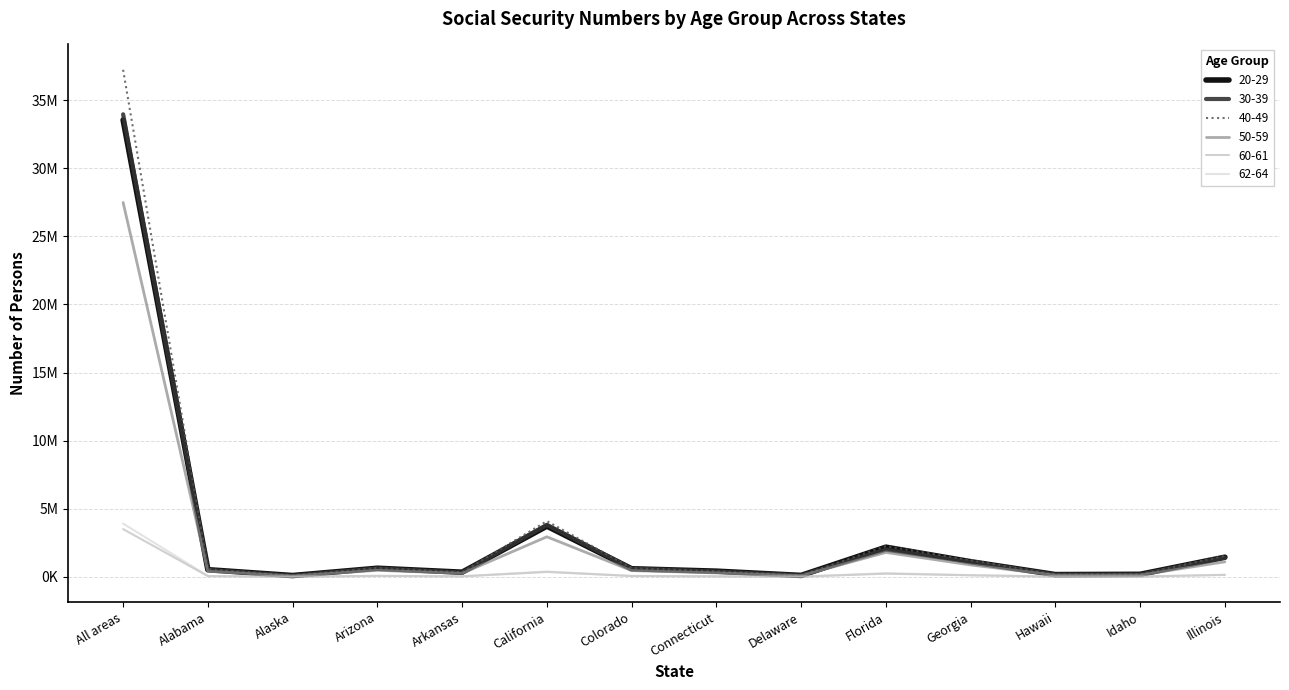

What value does the 60-61 series have at Alabama?

49639